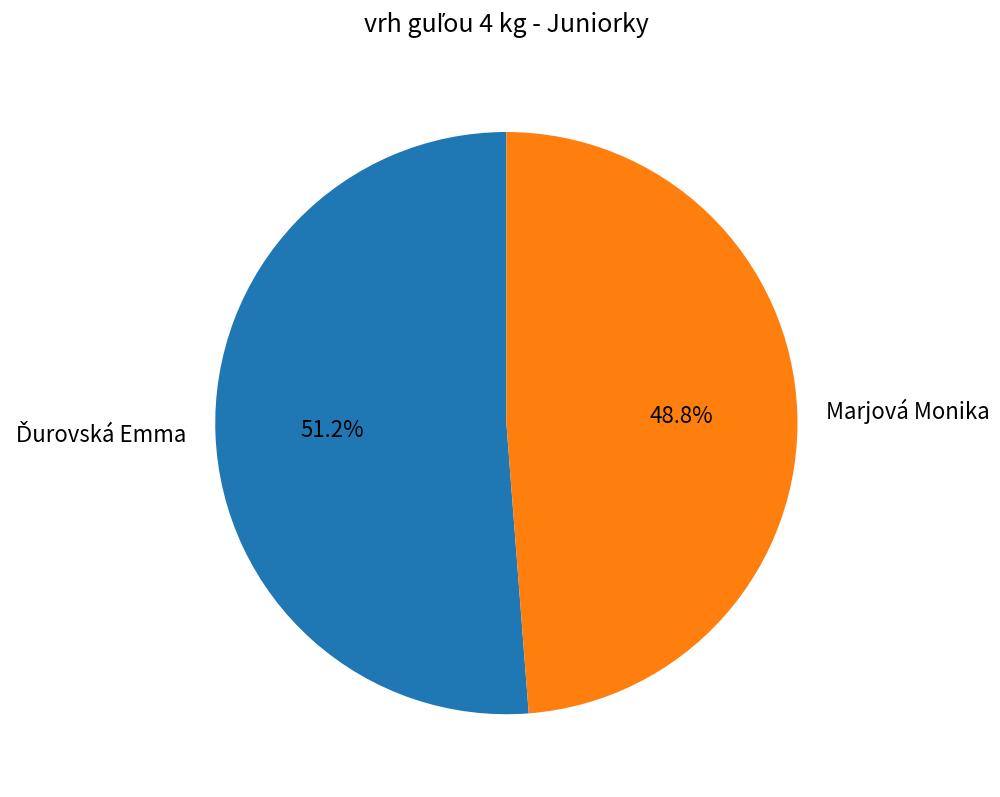

Does any single category account for the majority?

Yes